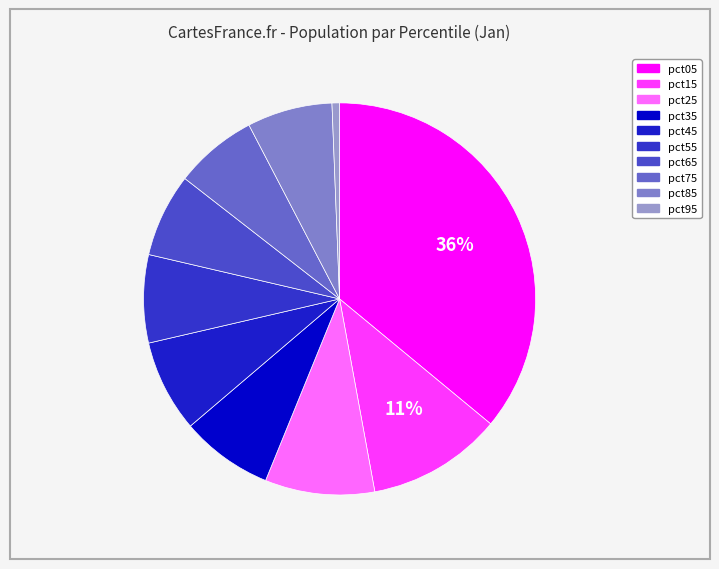

To the nearest percent, what percentage of the pie is pct35?

8%